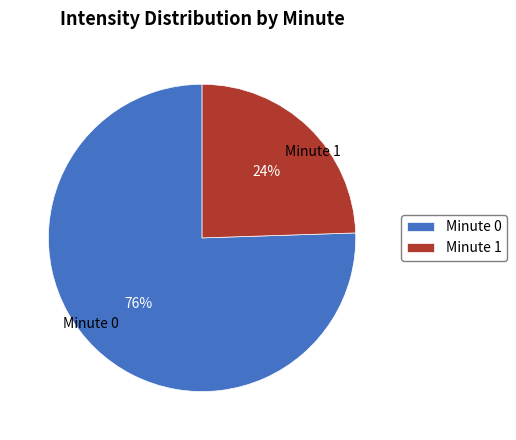

Combined, do Minute 1 and Minute 0 account for over 50%?

Yes